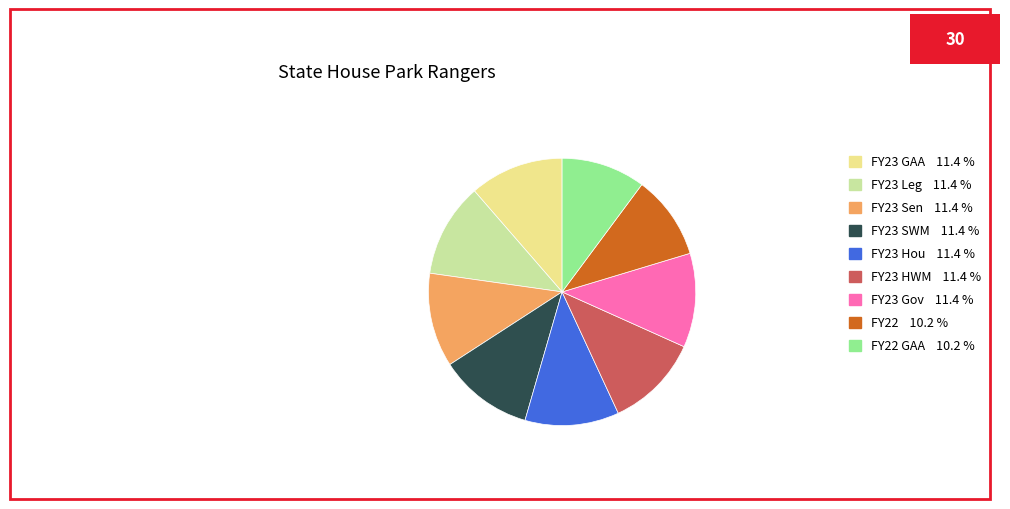

Does any single category account for the majority?

No